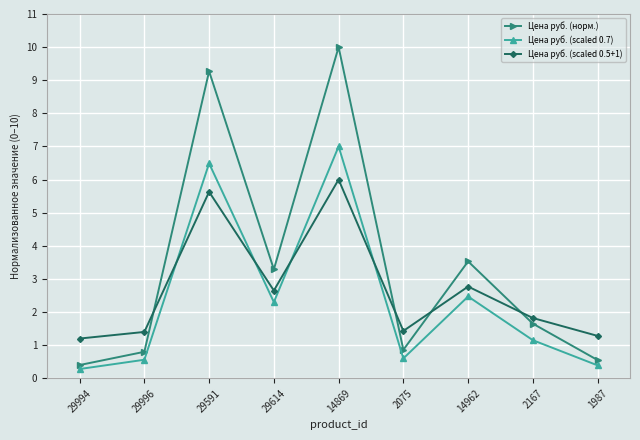

What is the difference between the Цена руб. (scaled 0.5+1) values at 1987 and 2167?

0.5